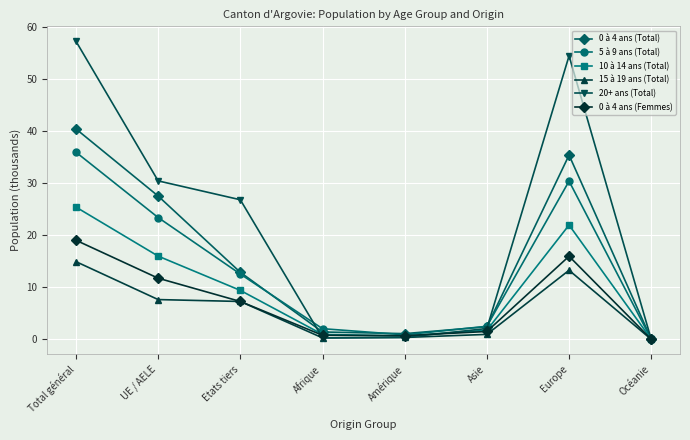

What is the difference between the maximum and second lowest values in the 20+ ans (Total) series?

56.9